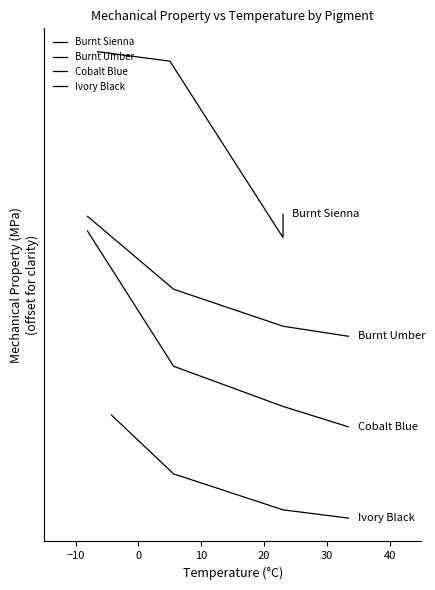

What is the value of the Ivory Black point at the 3rd from the left?

279.0